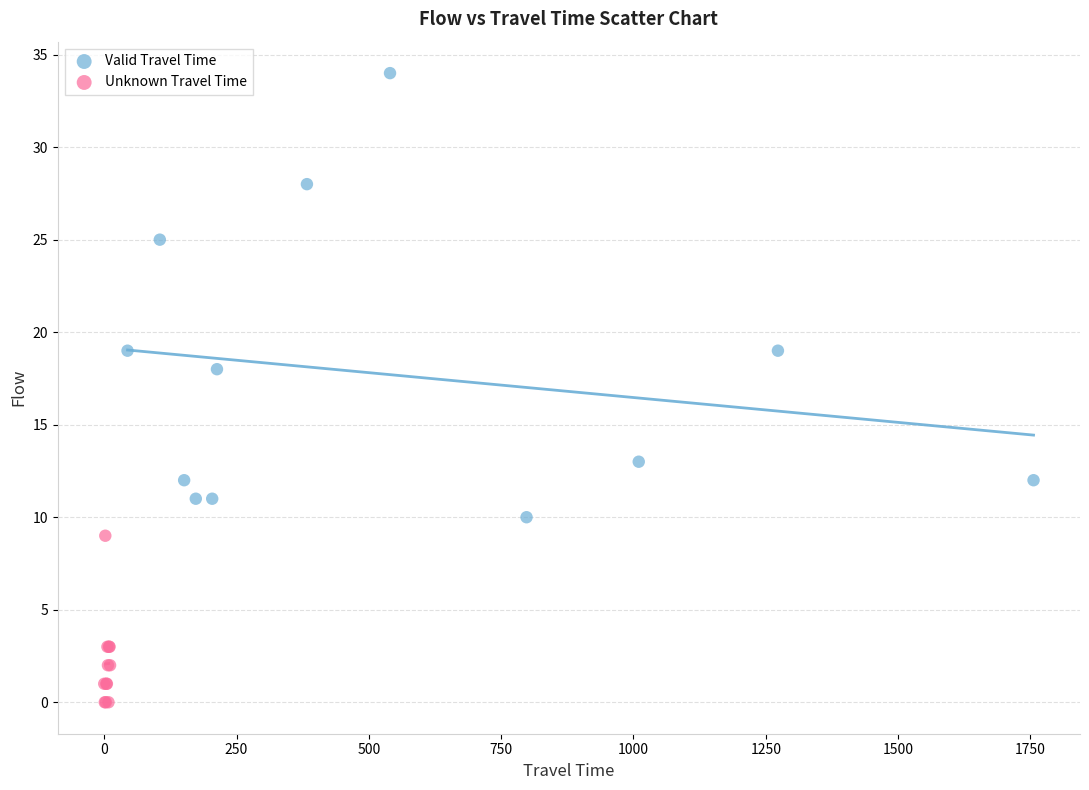

What are all the series names shown in the legend?

Valid Travel Time, Unknown Travel Time